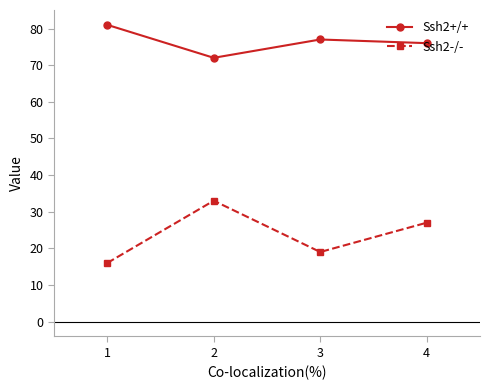

Reading right to left, extract all data points from this chart.

Ssh2+/+: 4=76	3=77	2=72	1=81
Ssh2-/-: 4=27	3=19	2=33	1=16